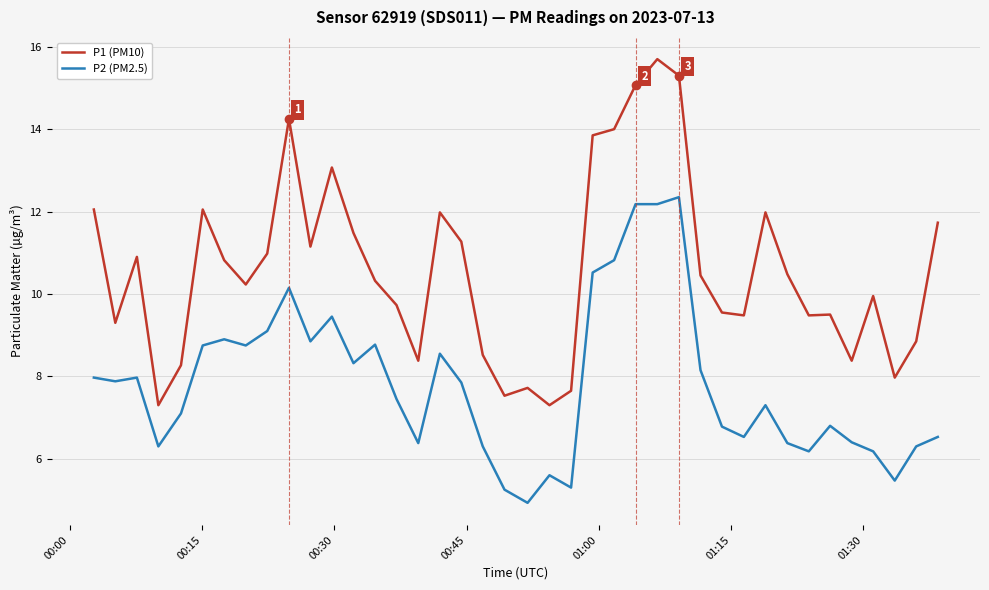

Which series has the largest total across all categories?

P1 (PM10)